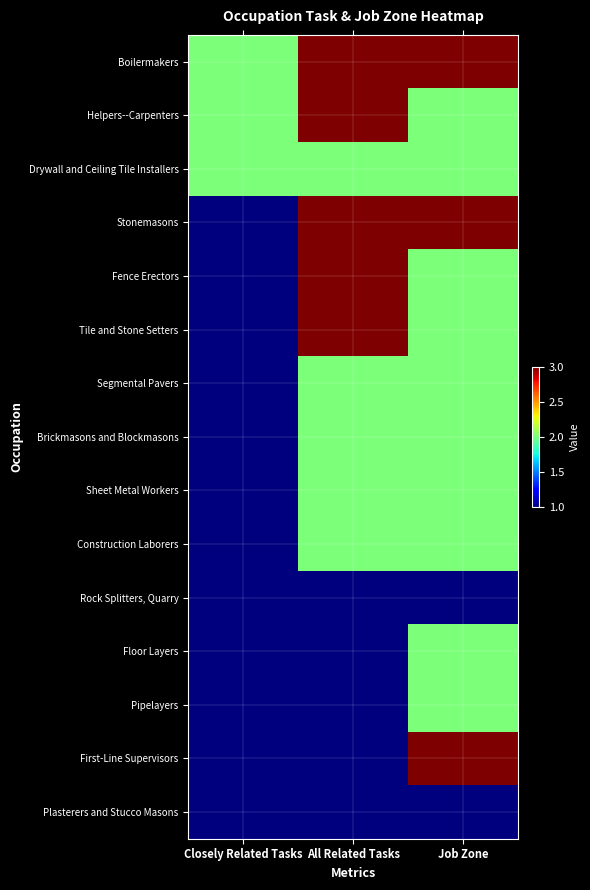

Reading right to left, transcribe all the data shown in this chart.

Boilermakers: Job Zone=3	All Related Tasks=3	Closely Related Tasks=2
Helpers--Carpenters: Job Zone=2	All Related Tasks=3	Closely Related Tasks=2
Drywall and Ceiling Tile Installers: Job Zone=2	All Related Tasks=2	Closely Related Tasks=2
Stonemasons: Job Zone=3	All Related Tasks=3	Closely Related Tasks=1
Fence Erectors: Job Zone=2	All Related Tasks=3	Closely Related Tasks=1
Tile and Stone Setters: Job Zone=2	All Related Tasks=3	Closely Related Tasks=1
Segmental Pavers: Job Zone=2	All Related Tasks=2	Closely Related Tasks=1
Brickmasons and Blockmasons: Job Zone=2	All Related Tasks=2	Closely Related Tasks=1
Sheet Metal Workers: Job Zone=2	All Related Tasks=2	Closely Related Tasks=1
Construction Laborers: Job Zone=2	All Related Tasks=2	Closely Related Tasks=1
Rock Splitters, Quarry: Job Zone=1	All Related Tasks=1	Closely Related Tasks=1
Floor Layers: Job Zone=2	All Related Tasks=1	Closely Related Tasks=1
Pipelayers: Job Zone=2	All Related Tasks=1	Closely Related Tasks=1
First-Line Supervisors: Job Zone=3	All Related Tasks=1	Closely Related Tasks=1
Plasterers and Stucco Masons: Job Zone=1	All Related Tasks=1	Closely Related Tasks=1